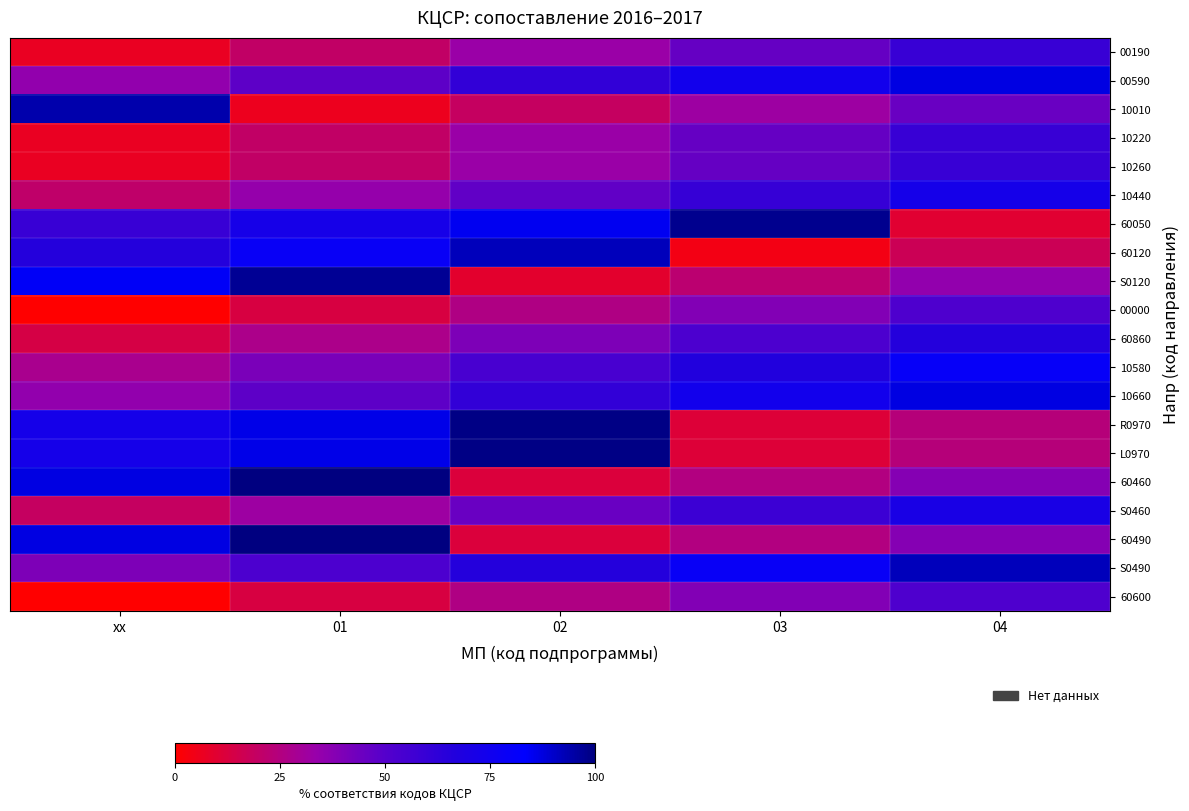

What is the total value across all series at 01?

995